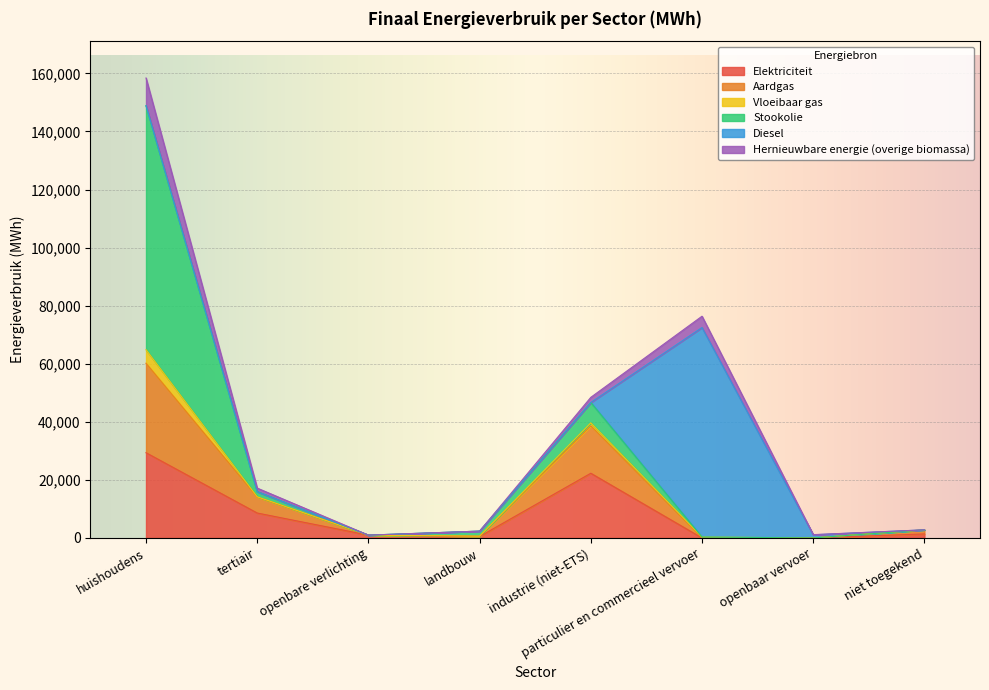

How many interior local peaks does the Hernieuwbare energie (overige biomassa) series have?

1